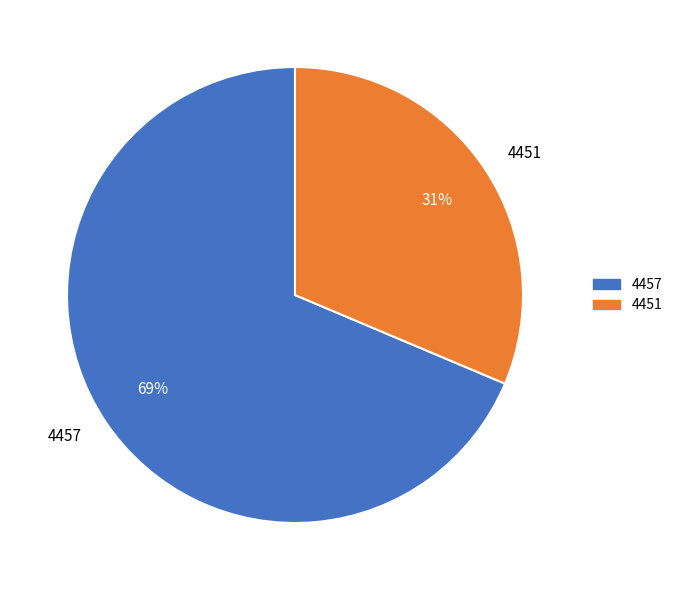

To the nearest percent, what is the average slice percentage?

50%